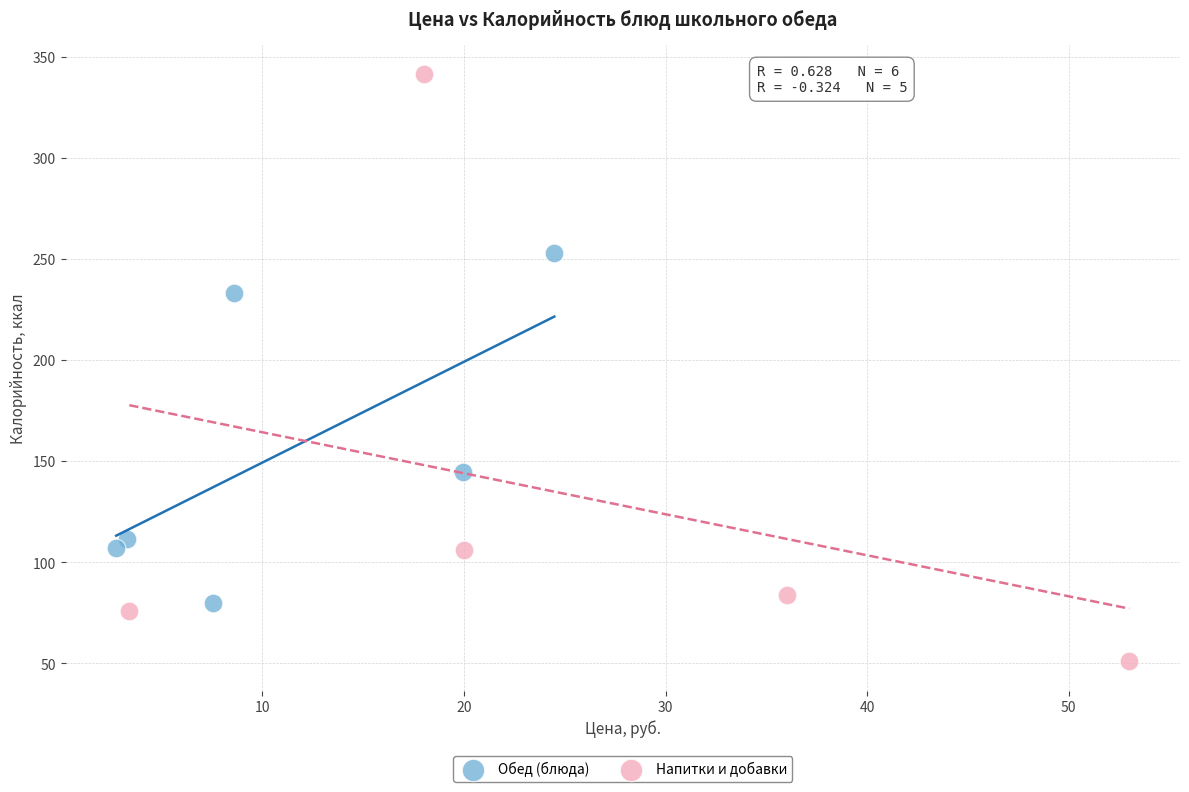

Which series contains the lowest Y value?

Напитки и добавки